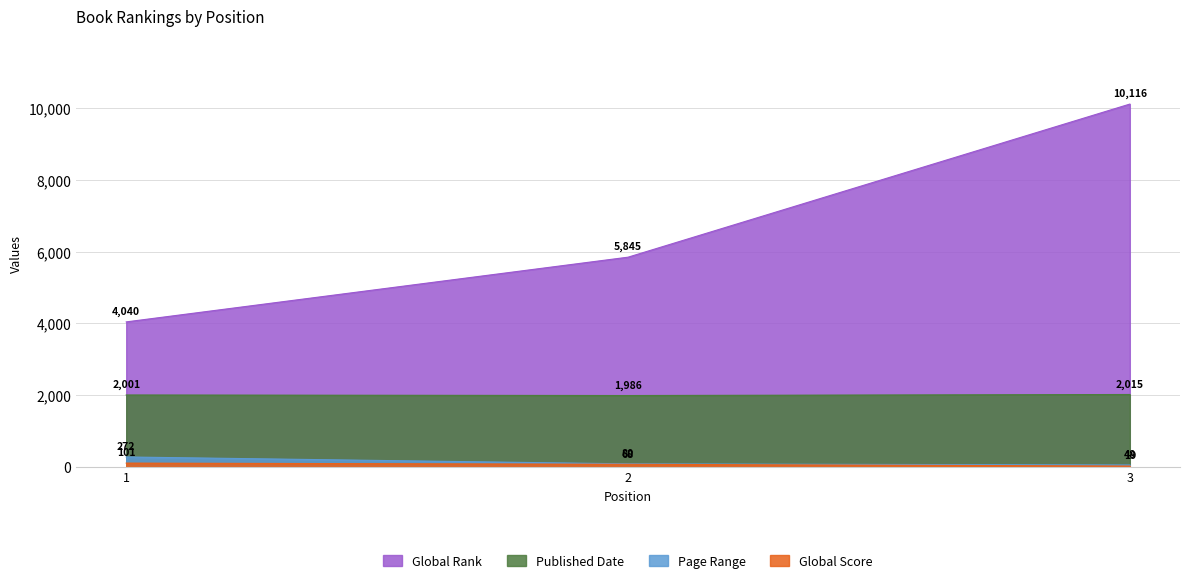

What is the approximate value of Published Date at 3, to the nearest 5?

2015